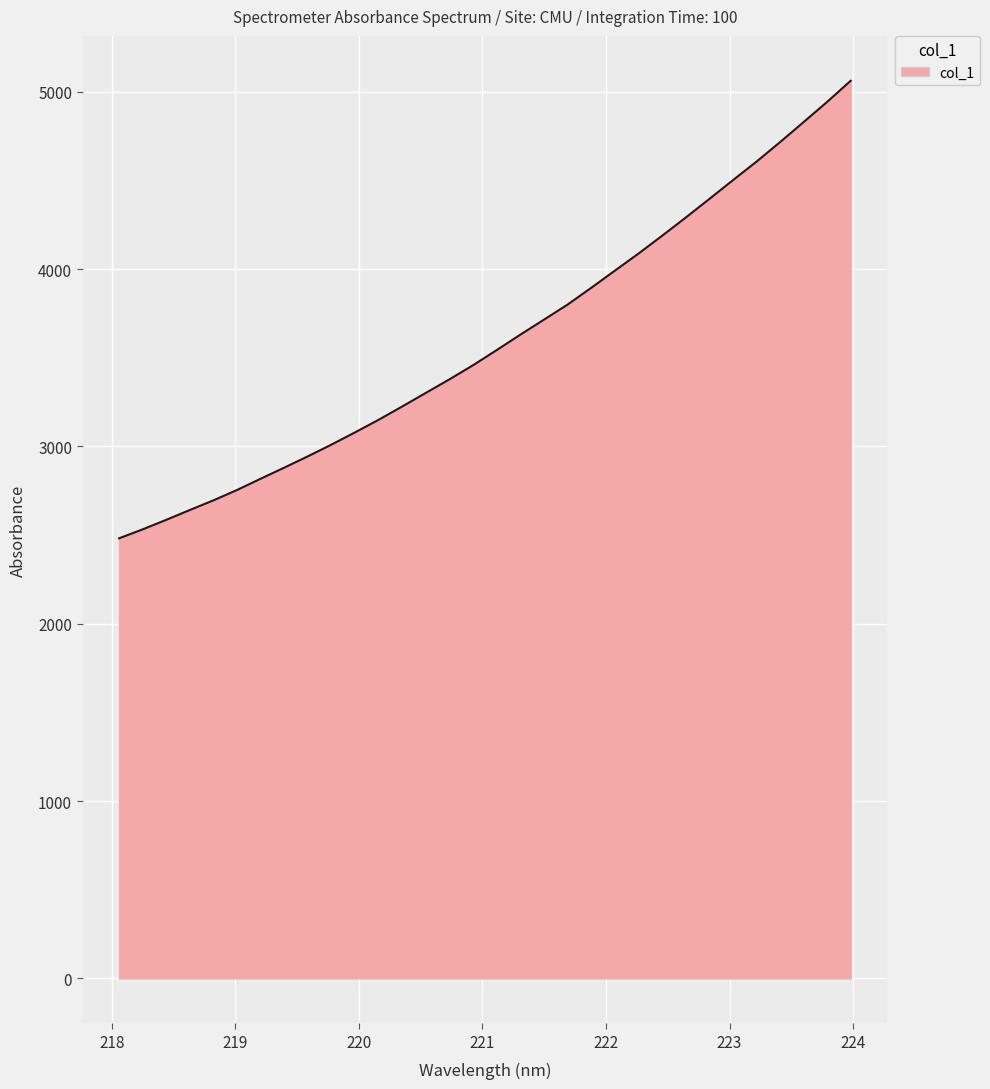

How many categories are shown in the chart?

32